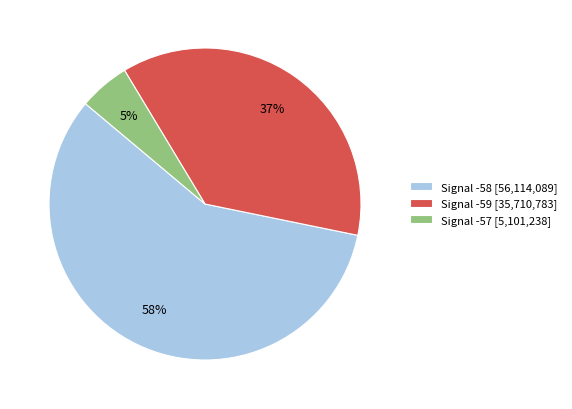

Rank the categories by value from highest to lowest.

Signal -58 [56,114,089], Signal -59 [35,710,783], Signal -57 [5,101,238]